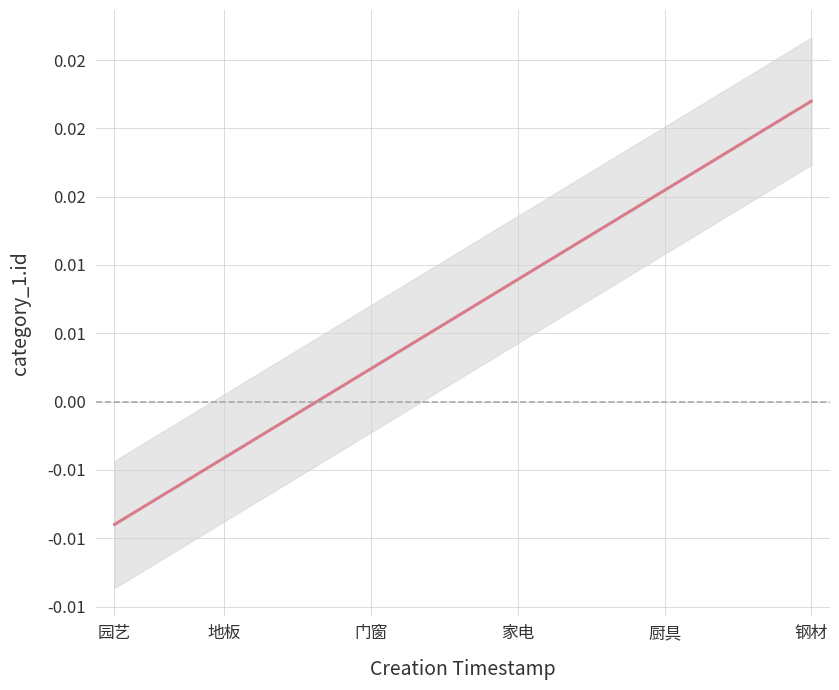

Is this an area chart (filled region under the line)?

No